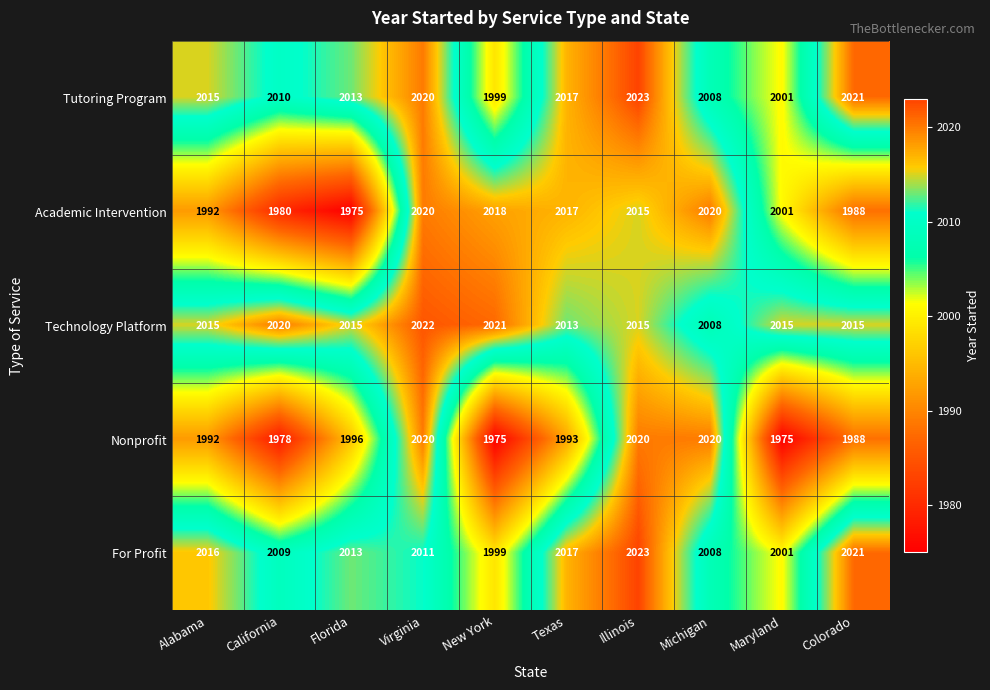

Read the Technology Platform value at Illinois, to the nearest 5.

2015